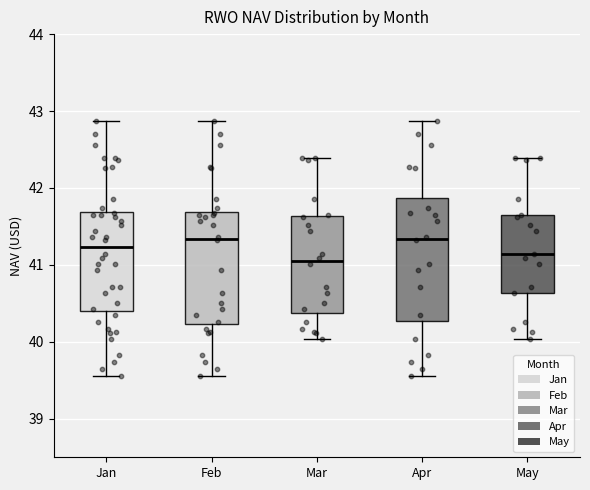

Reading left to right, transcribe this box plot: for each box, give where its median line is, the range the box spans, and where its two whiskers end, as read against the y-axis. The values are not printed on the chart, so give them approximately, as read against the axis.

Jan: median 41.2, box 40.4 to 41.7, whiskers 39.6 to 42.9
Feb: median 41.3, box 40.2 to 41.7, whiskers 39.6 to 42.9
Mar: median 41.0, box 40.4 to 41.6, whiskers 40.0 to 42.4
Apr: median 41.3, box 40.3 to 41.9, whiskers 39.6 to 42.9
May: median 41.1, box 40.6 to 41.7, whiskers 40.0 to 42.4